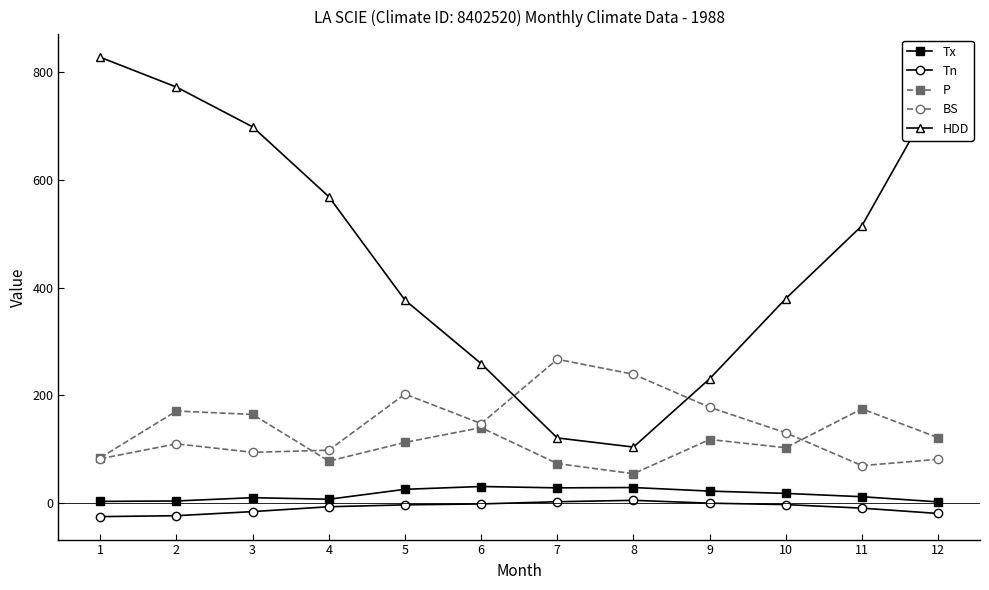

True or false: P has a value of 131.4 at 1.

False